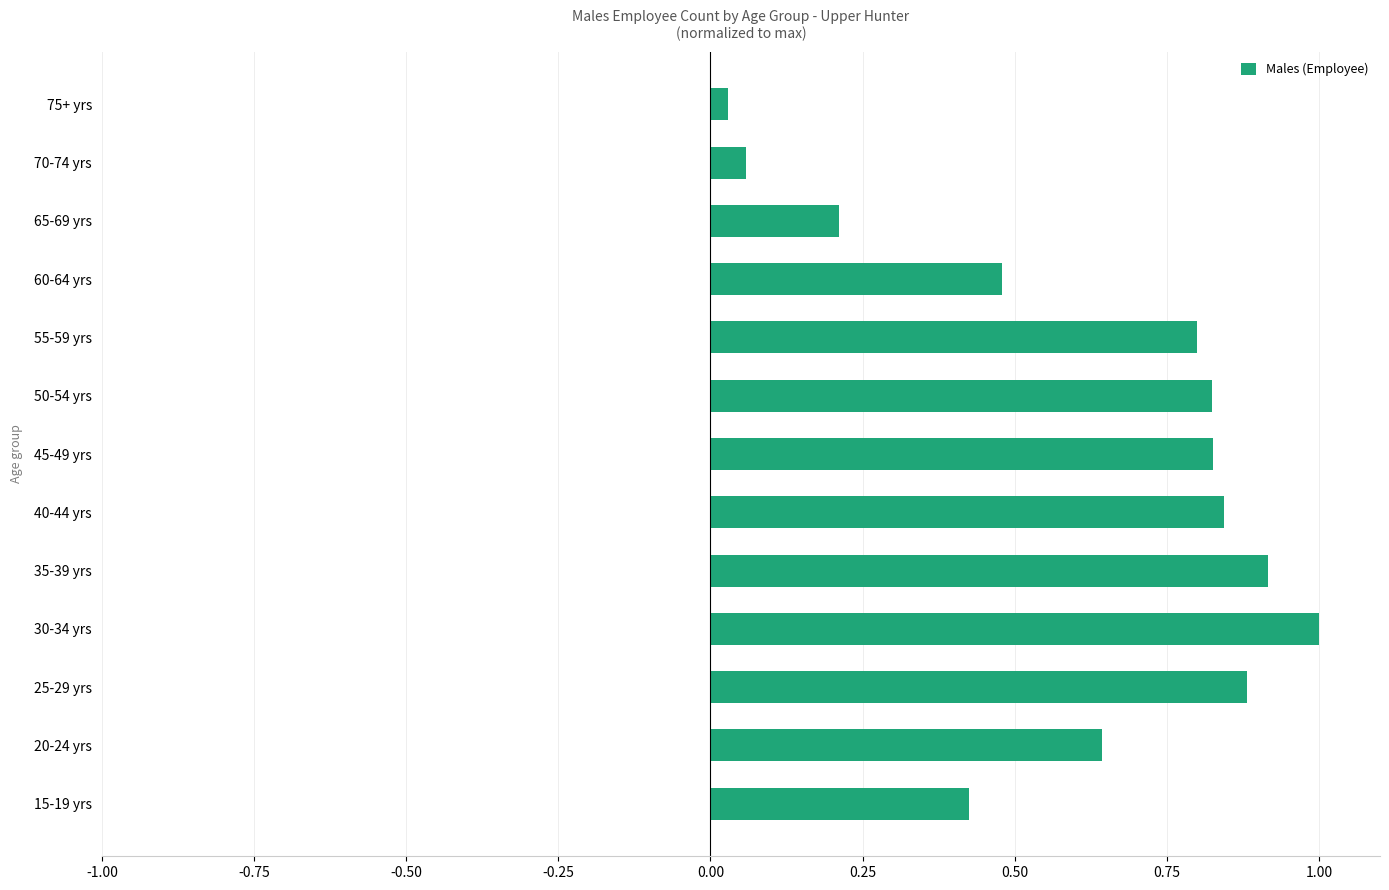

What is the difference between the maximum and minimum values?

1.0